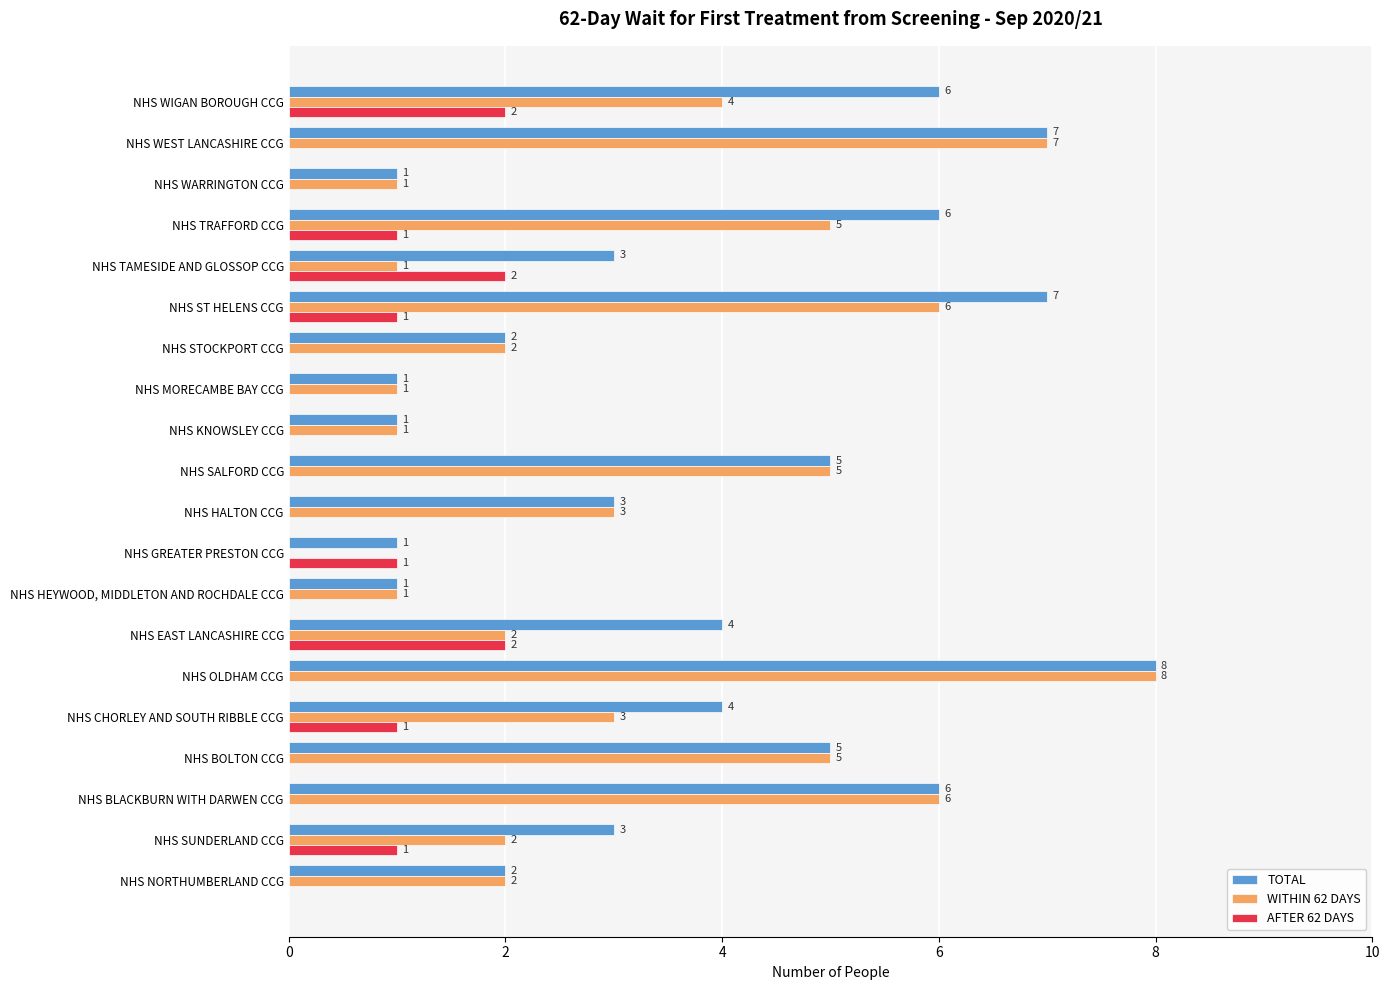

True or false: WITHIN 62 DAYS has a value of 1 at NHS MORECAMBE BAY CCG.

True